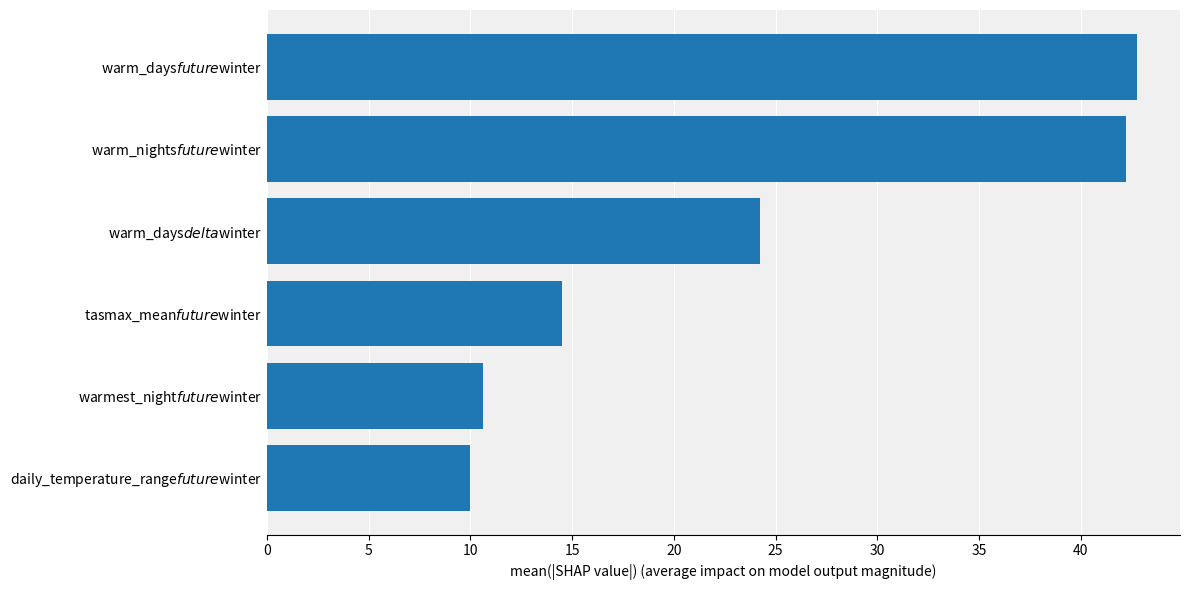

Rank the categories by value from lowest to highest.

daily_temperature_range$future$winter, warmest_night$future$winter, tasmax_mean$future$winter, warm_days$delta$winter, warm_nights$future$winter, warm_days$future$winter